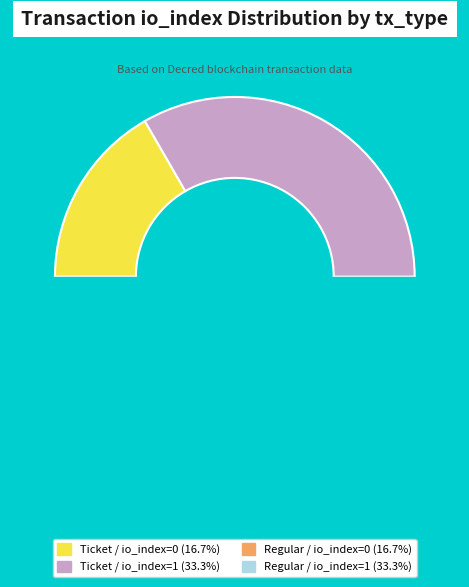

What is the largest slice in the pie chart?

Ticket / io_index=1